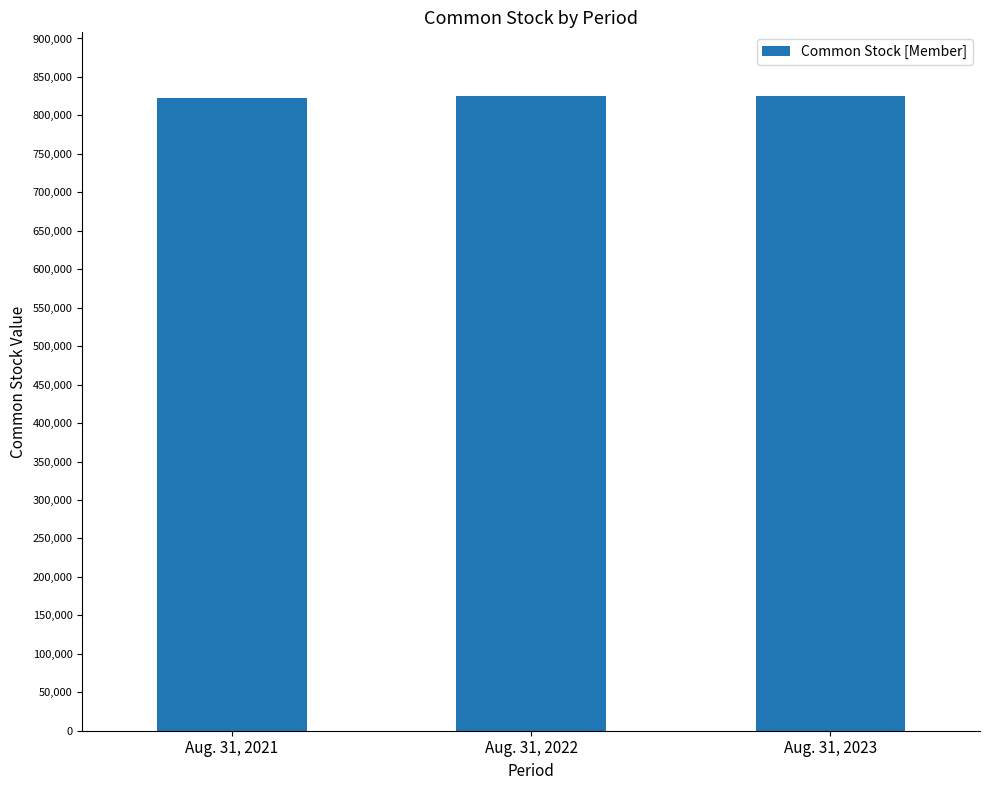

Approximately how many times larger is the value at Aug. 31, 2021 compared to Aug. 31, 2023?

1.0